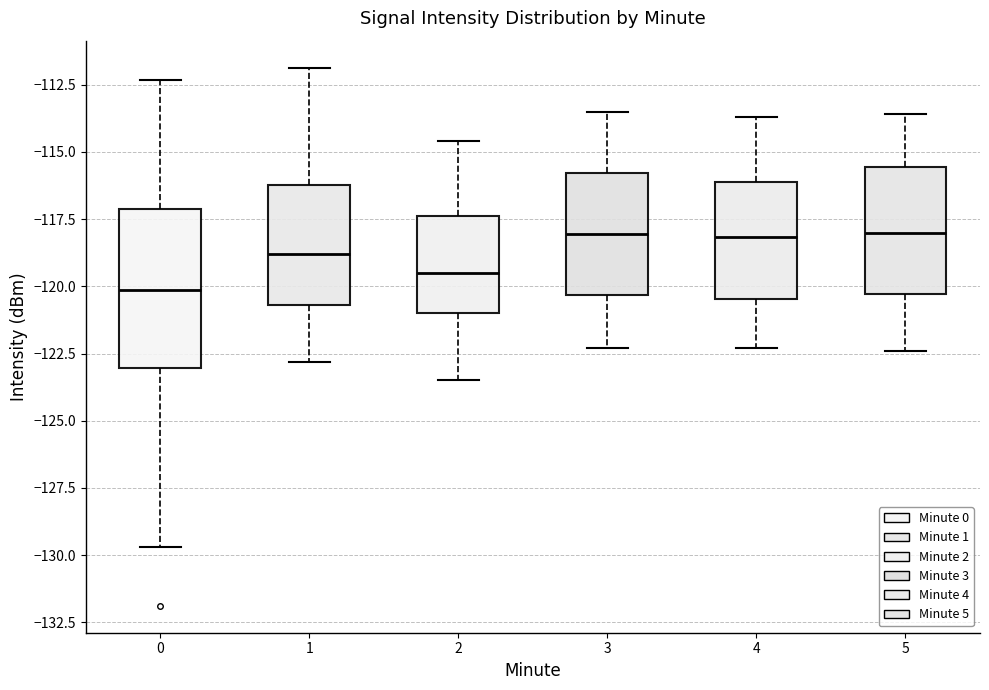

Which box is the tallest, from its lower edge to its upper edge?

0